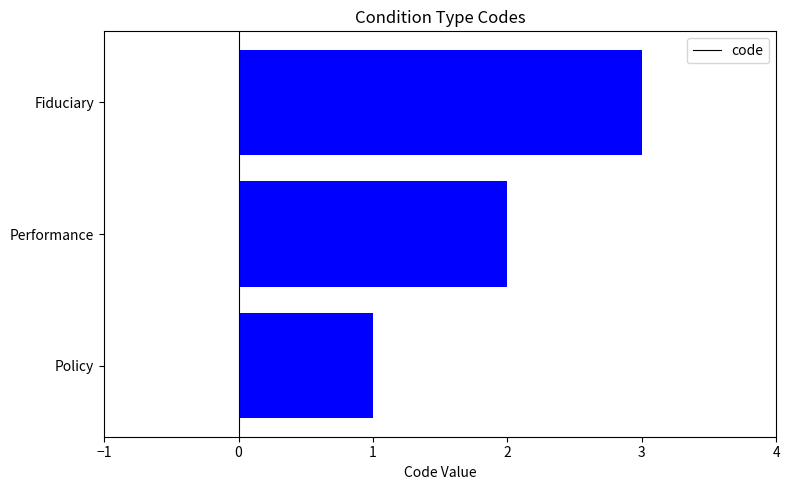

How many distinct data groups are displayed?

1